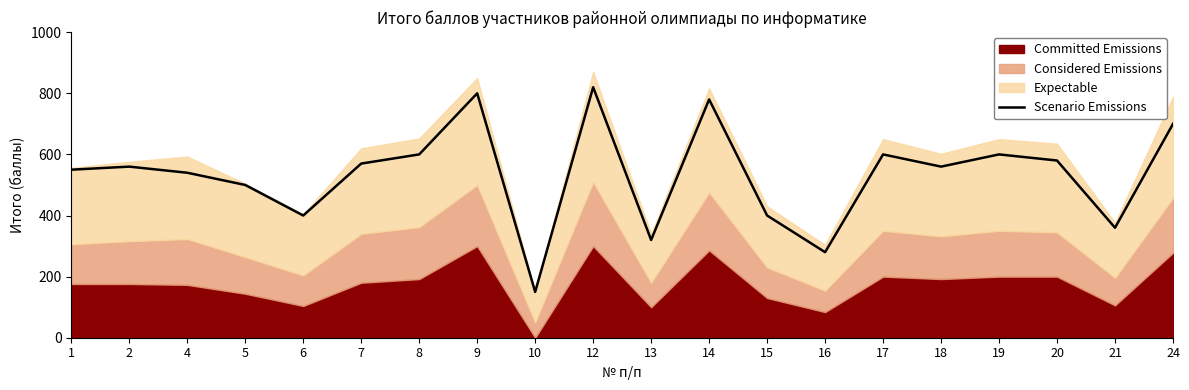

What is the smallest value displayed?

150